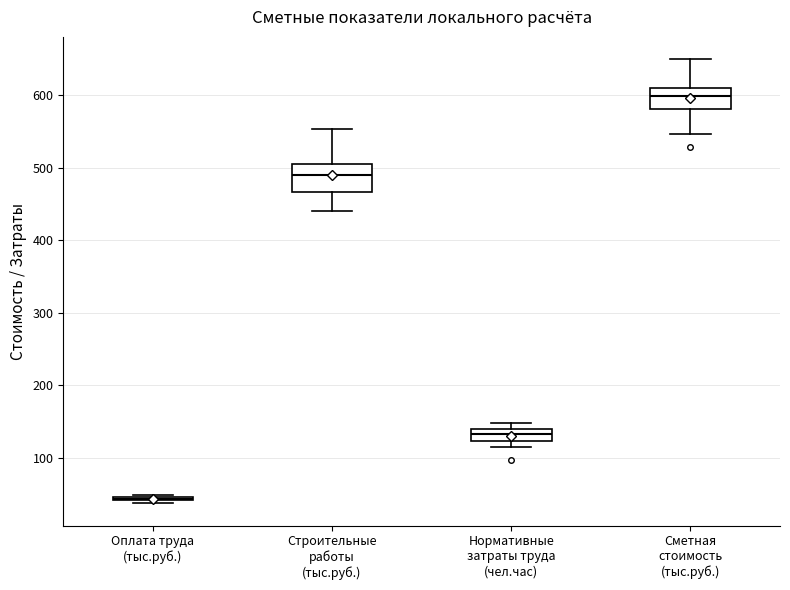

Reading left to right, read every box against the y-axis: the position of its median line, the range the box covers, and the ends of its whiskers. The values are not printed on the chart, so give them approximately, as read against the axis.

Оплата труда (тыс.руб.): box collapsed to a line at 40, whiskers 40 to 50
Строительные работы (тыс.руб.): median 490, box 470 to 510, whiskers 440 to 550
Нормативные затраты труда (чел.час): median 130, box 120 to 140, whiskers 110 to 150
Сметная стоимость (тыс.руб.): median 600, box 580 to 610, whiskers 550 to 650